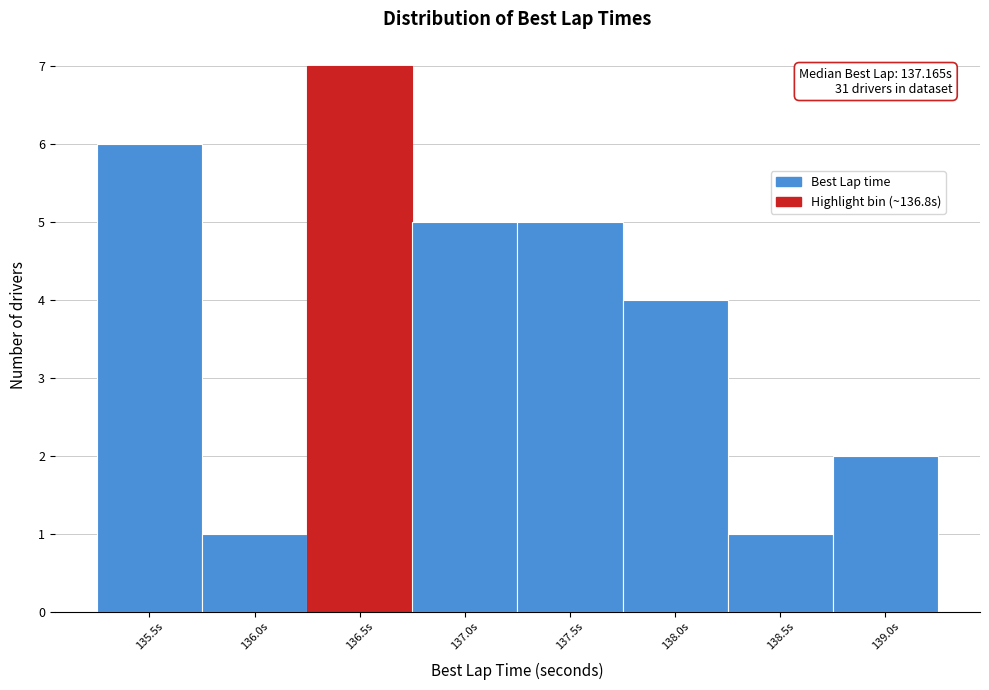

Reading right to left, extract all data points from this chart.

139.0s=2	138.5s=1	138.0s=4	137.5s=5	137.0s=5	136.5s=7	136.0s=1	135.5s=6